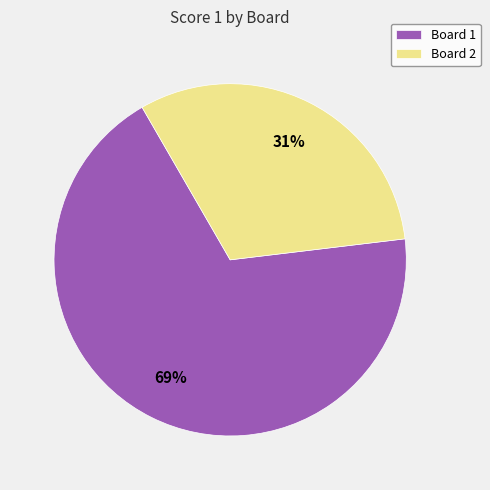

To the nearest percent, what portion does Board 2 represent?

31%